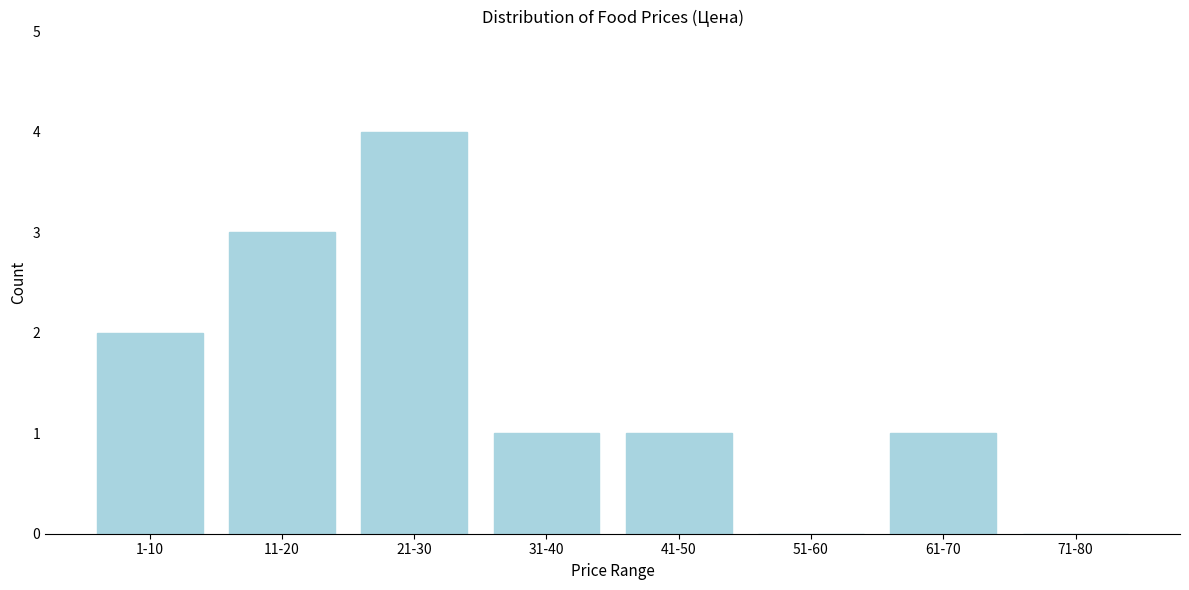

Reading left to right, transcribe all the data shown in this chart.

1-10=2	11-20=3	21-30=4	31-40=1	41-50=1	51-60=0	61-70=1	71-80=0